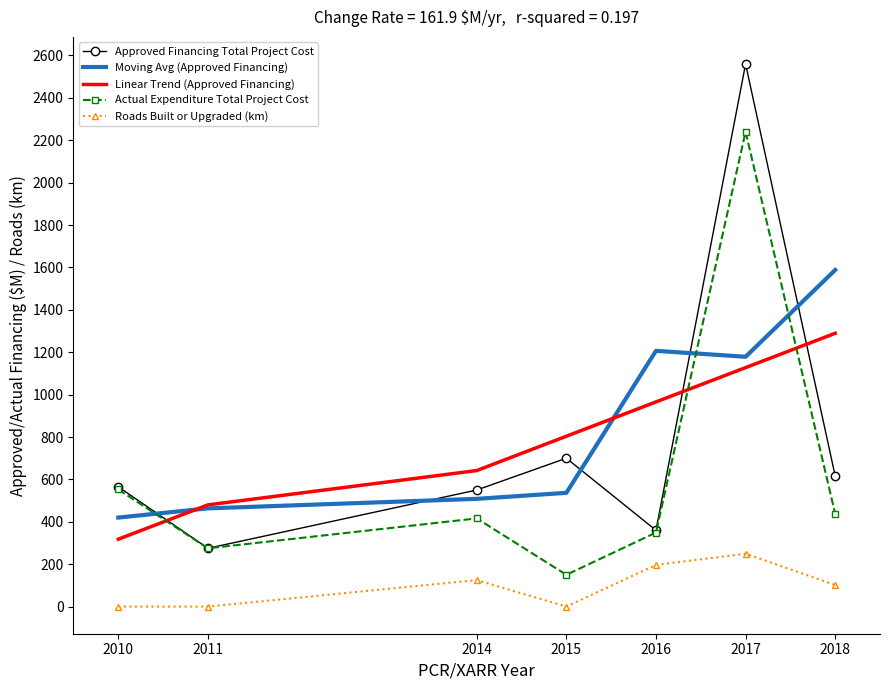

Is the value of Moving Avg (Approved Financing) at 2015 greater than the value of Roads Built or Upgraded (km) at 2017?

Yes